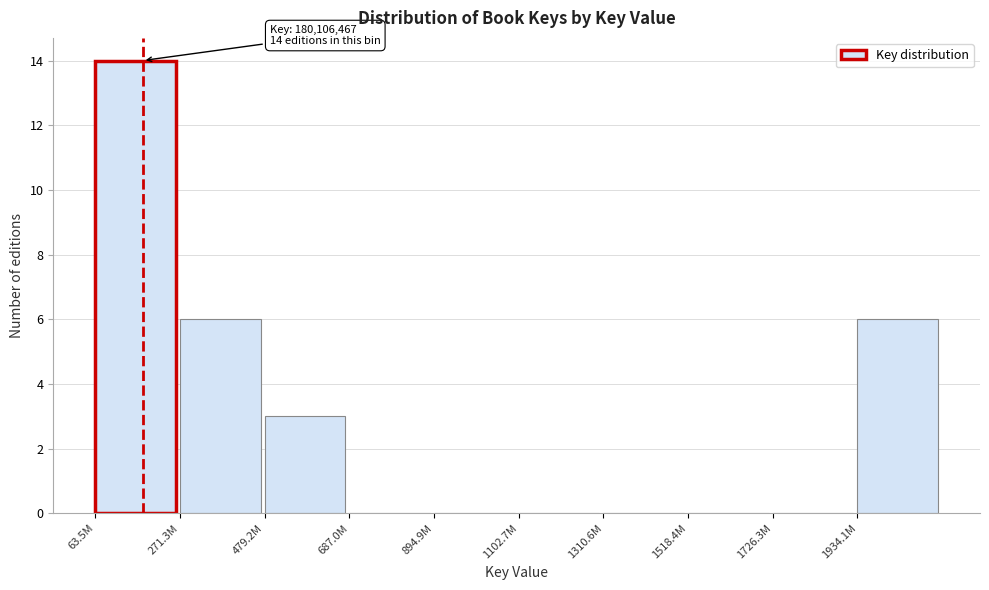

Reading left to right, what are all the values shown in this chart?

63.5M=14	271.3M=6	479.2M=3	687.0M=0	894.9M=0	1102.7M=0	1310.6M=0	1518.4M=0	1726.3M=0	1934.1M=6